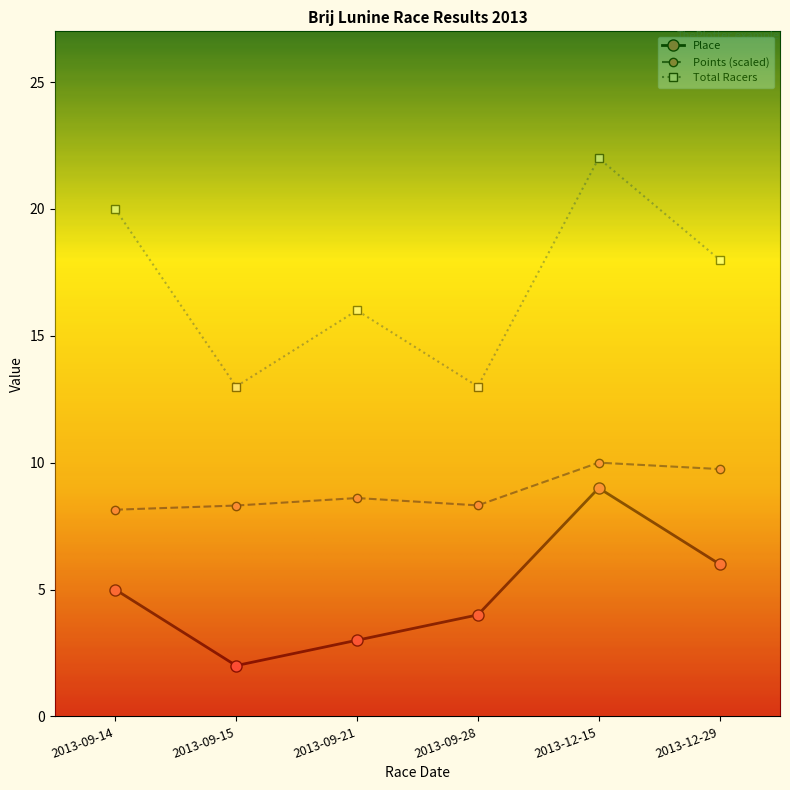

At how many categories does at least one series exceed 5?

6